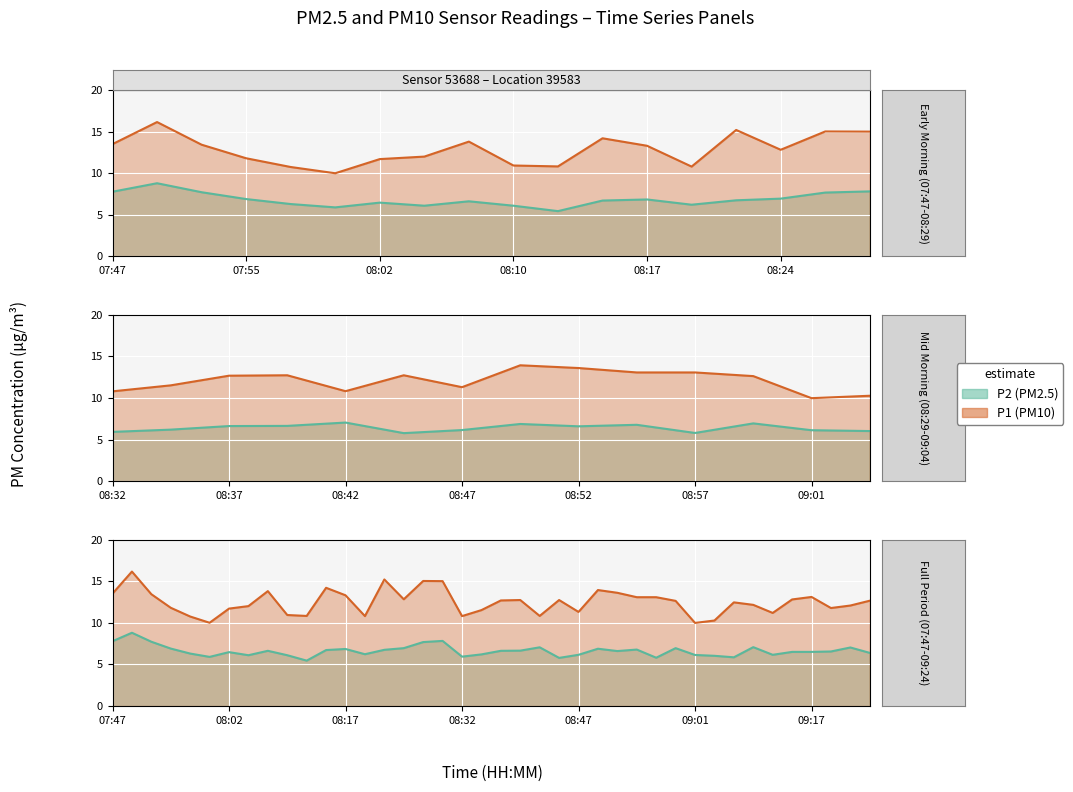

How many interior local valleys does the P1 series have?

10